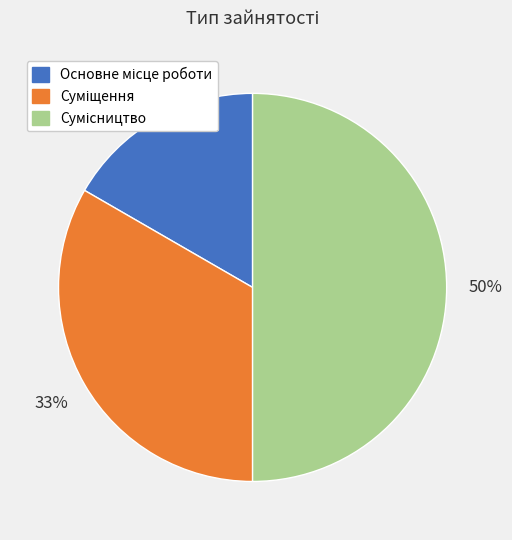

Approximately how many times larger is the value at Суміщення compared to Основне місце роботи?

2.0